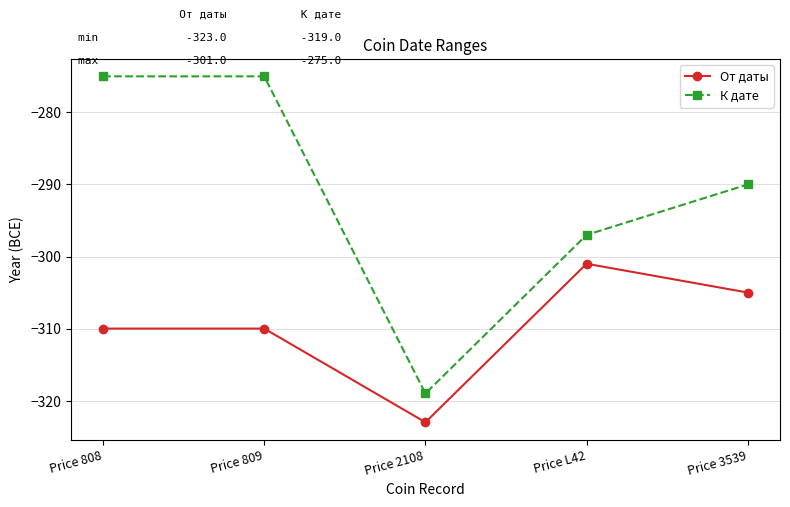

How many series are shown in this chart?

2